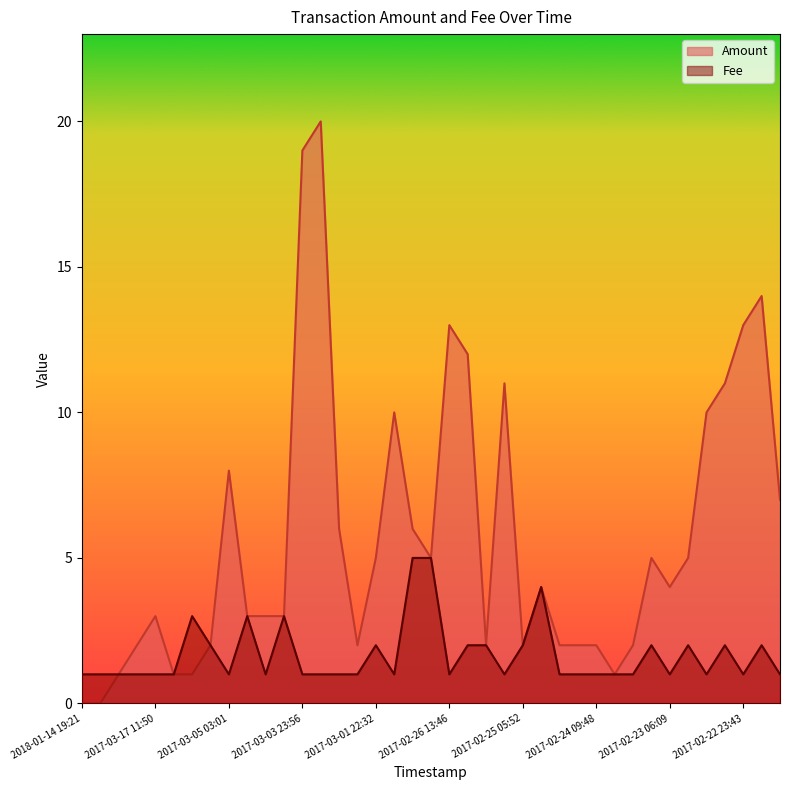

At which category is the sum across all series the highest?

2017-03-03 23:49